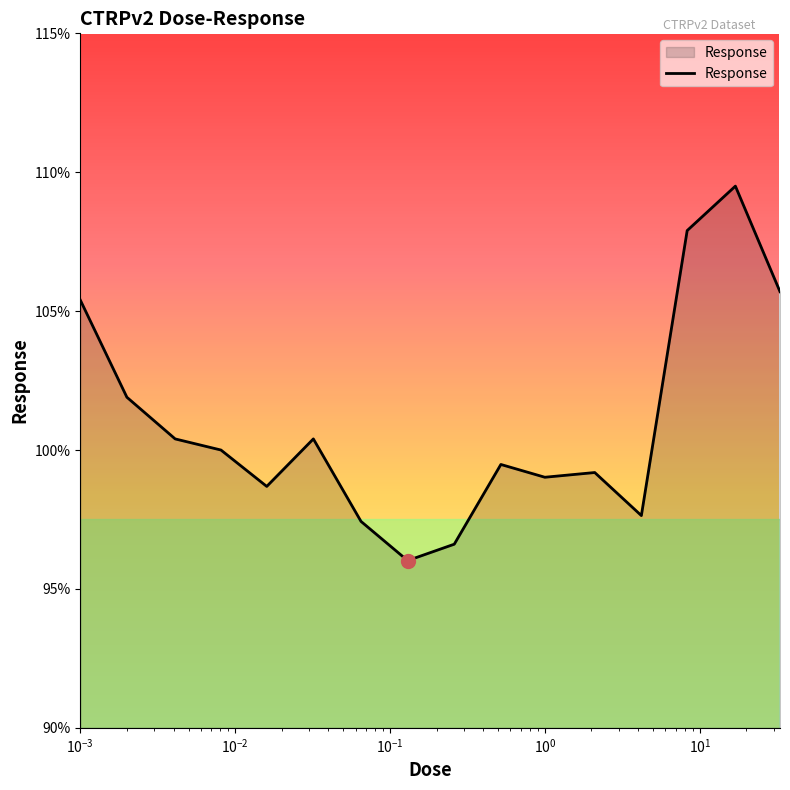

What is the difference between the second highest and minimum values?

11.9